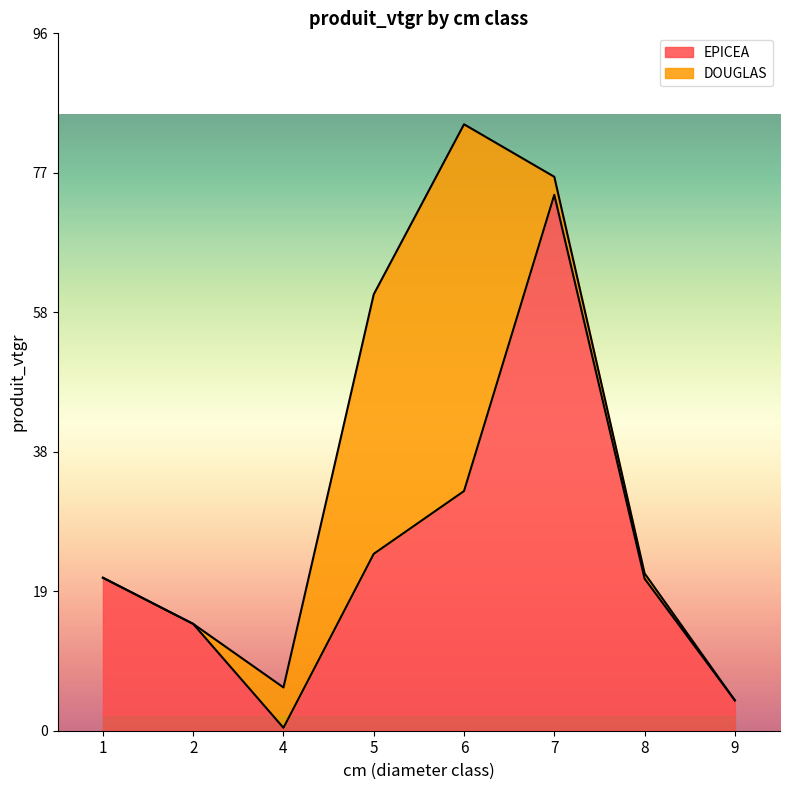

The EPICEA series shows 0.4 at 4. True or false?

True